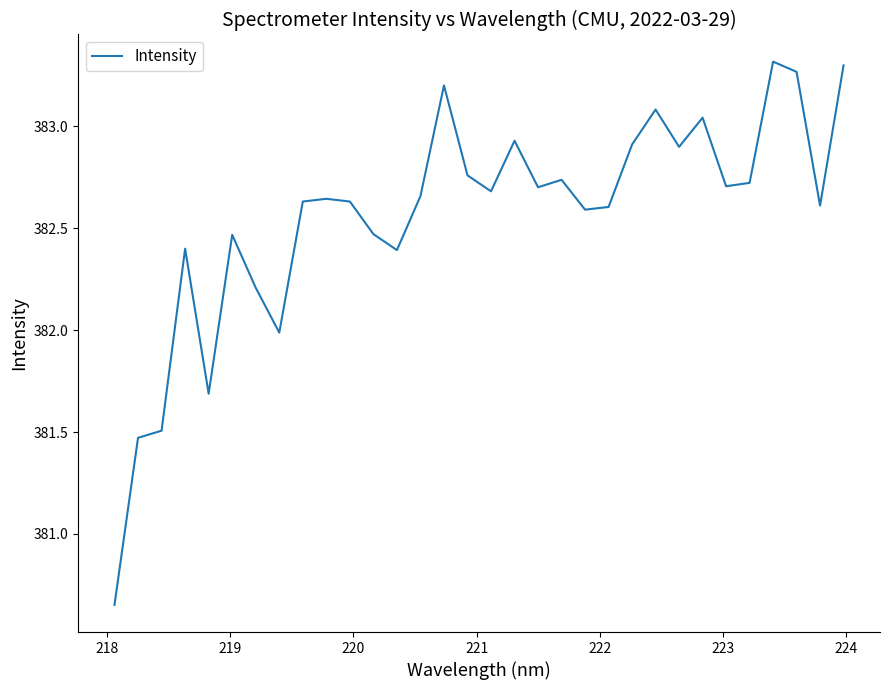

What is the difference between the maximum and minimum values?

2.7